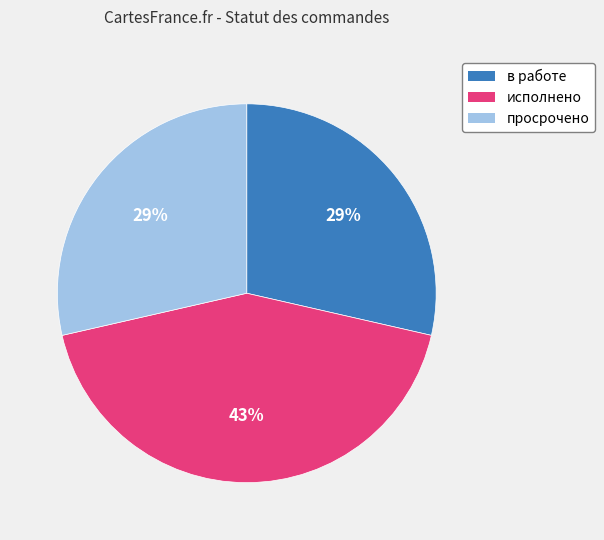

Count the number of slices in the pie.

3